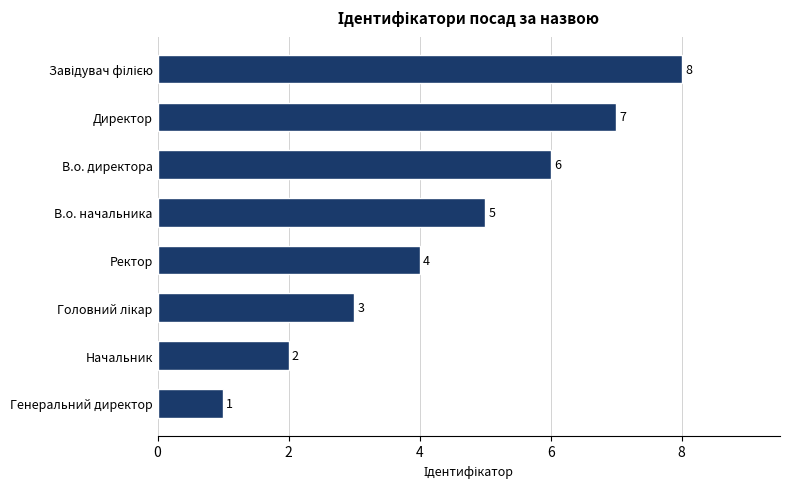

Read the value at В.о. директора.

6